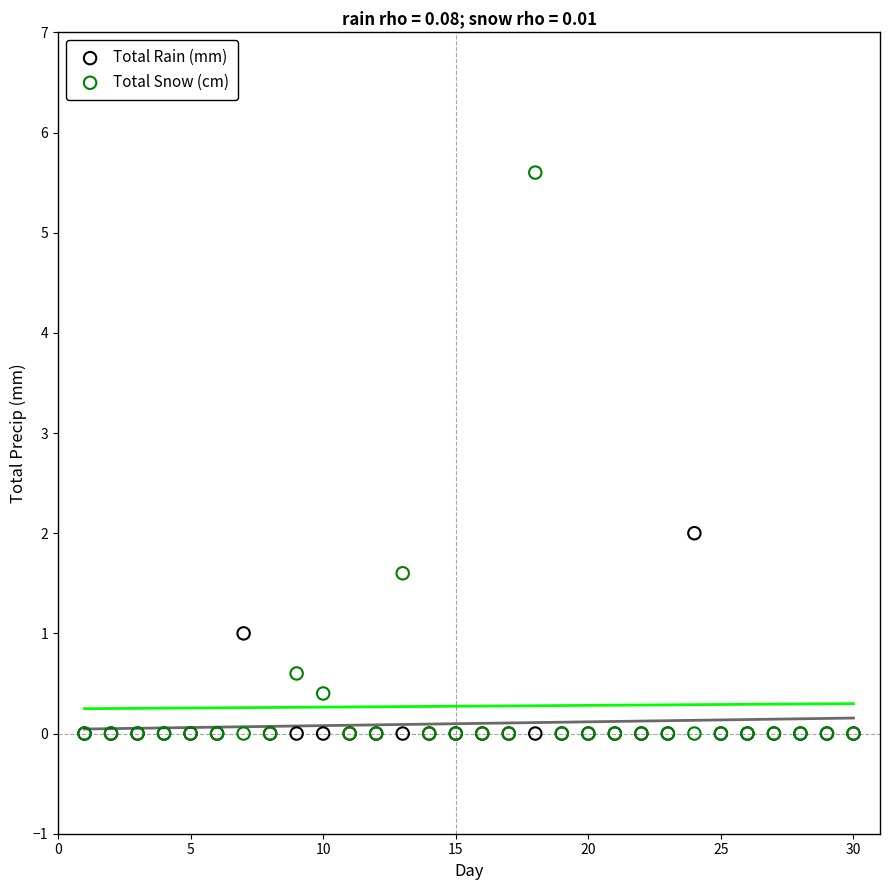

What are all the series names shown in the legend?

Total Rain (mm), Total Snow (cm)